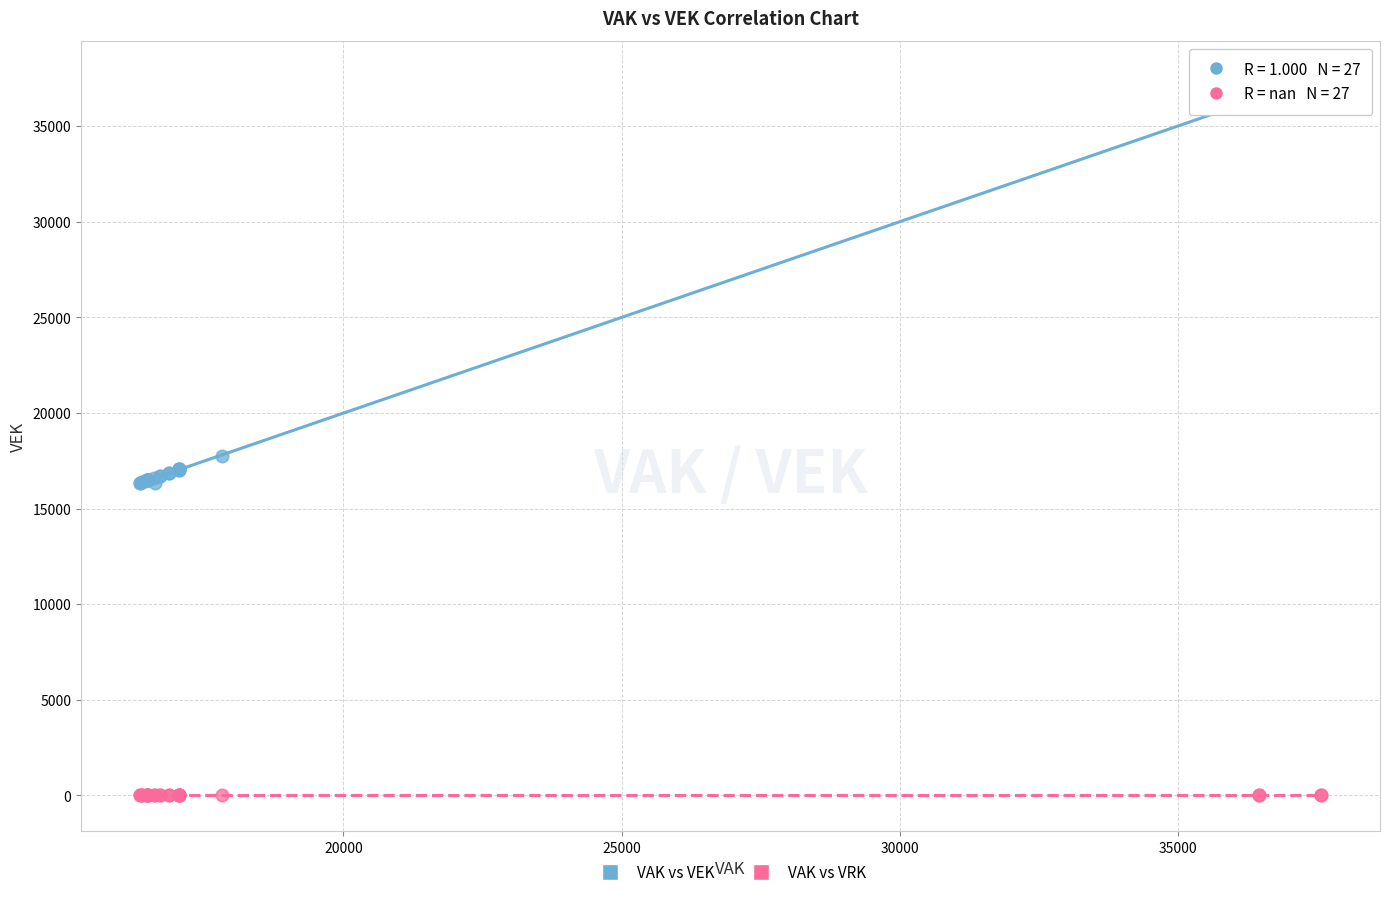

Across all series, what Y value is closest to 18784?

17729